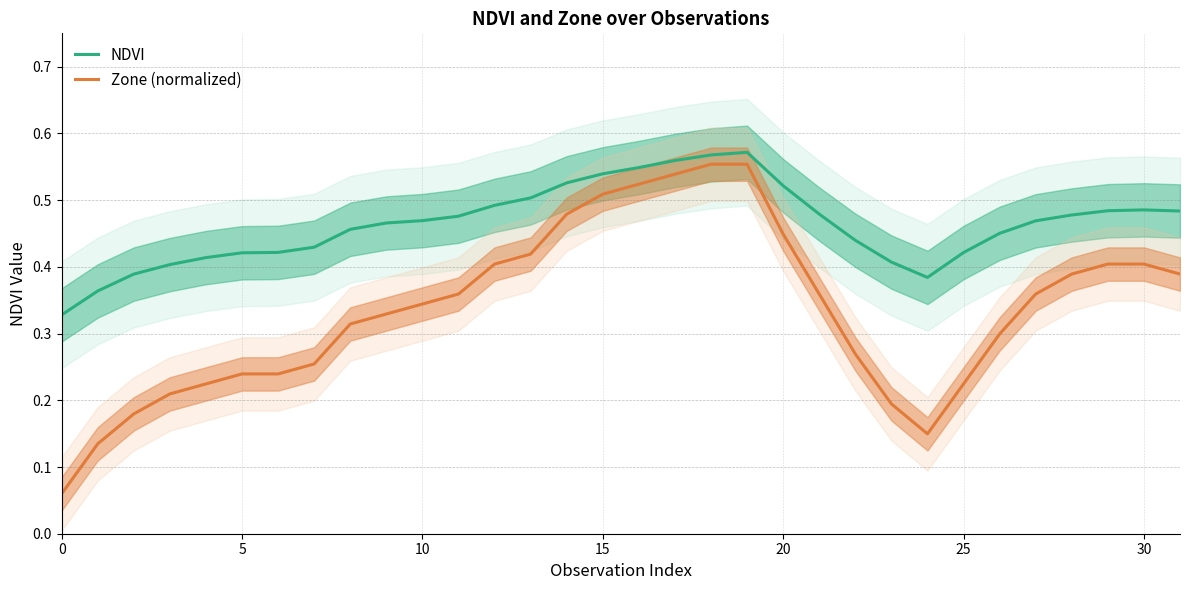

True or false: Zone (normalized) and NDVI intersect in this chart.

False